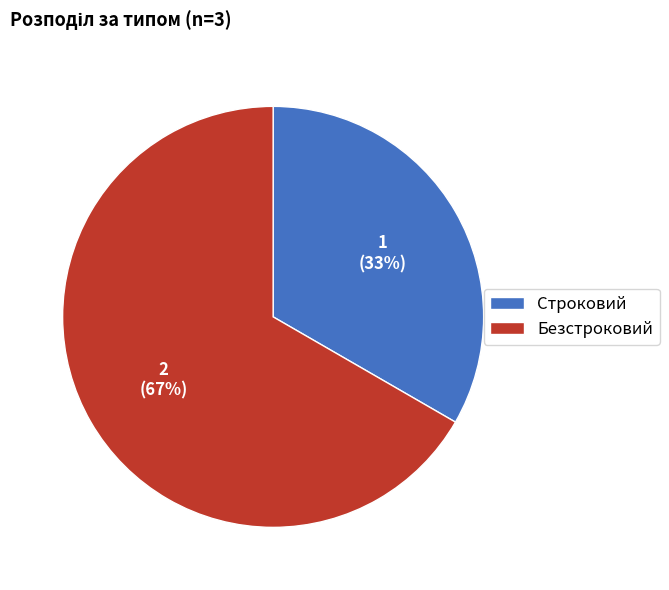

Is there any slice that represents more than half of the pie?

Yes